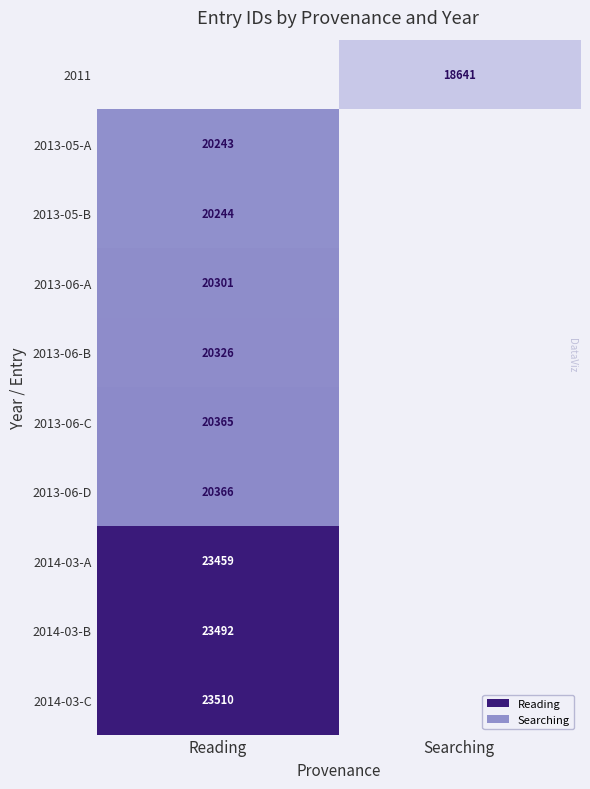

The value of 2011 at Searching is 30396. True or false?

False